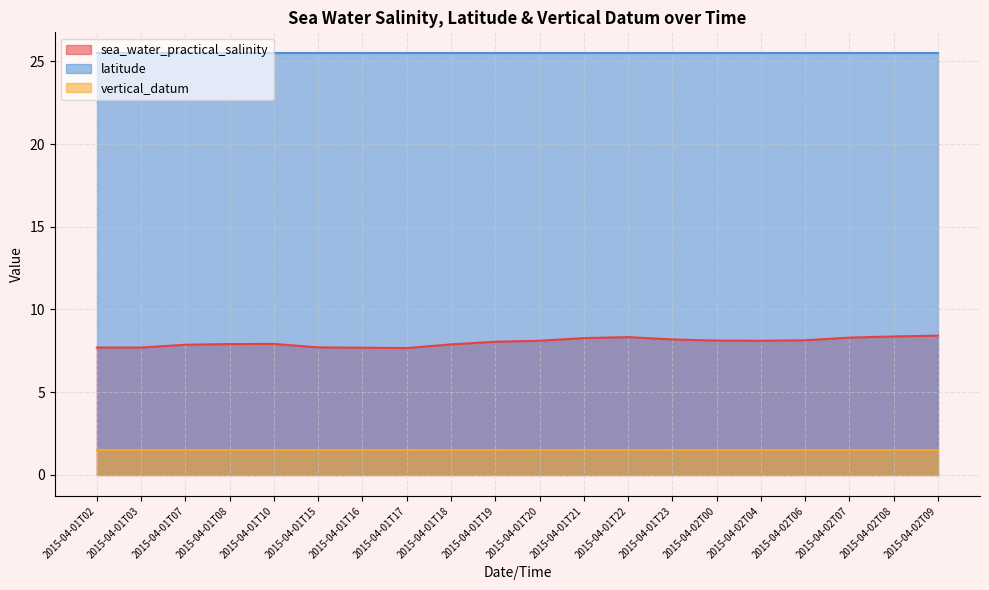

Which series has the largest range (max minus min)?

sea_water_practical_salinity